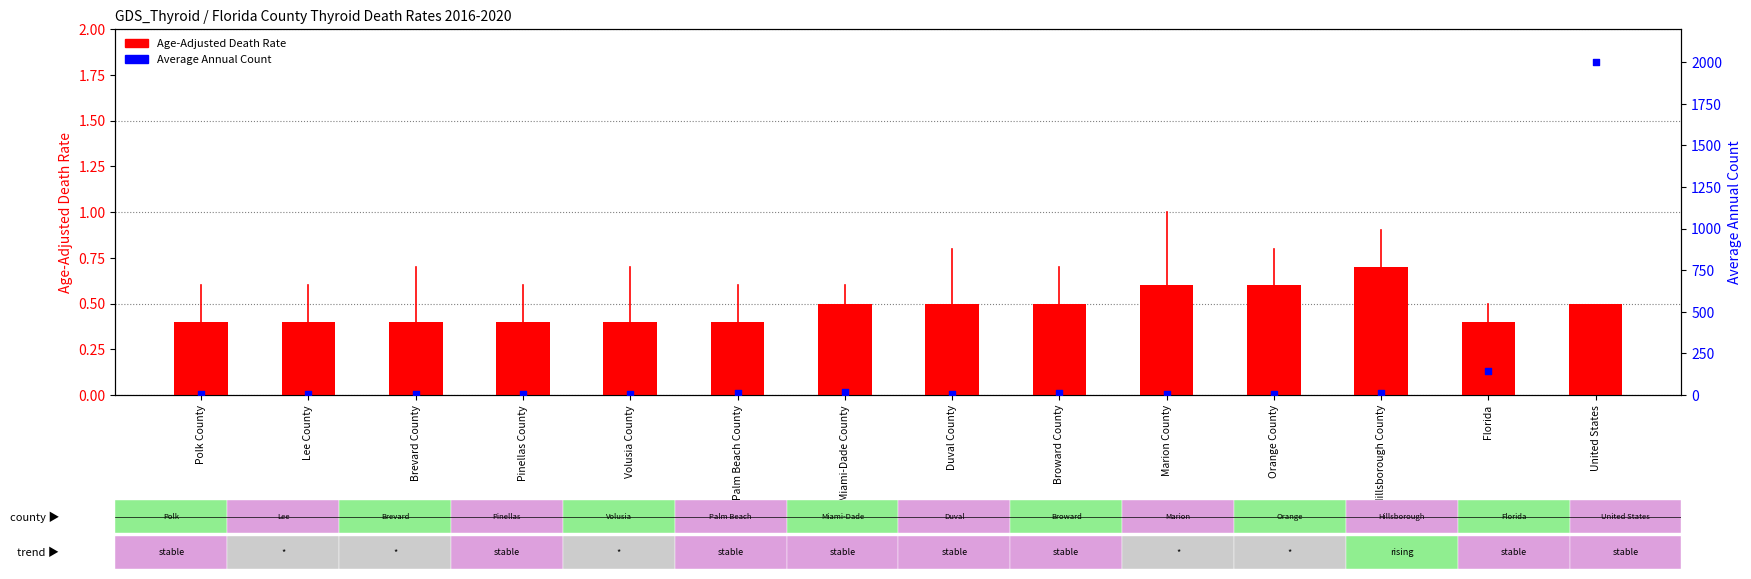

Which series contains the lowest Y value?

Age-Adjusted Death Rate